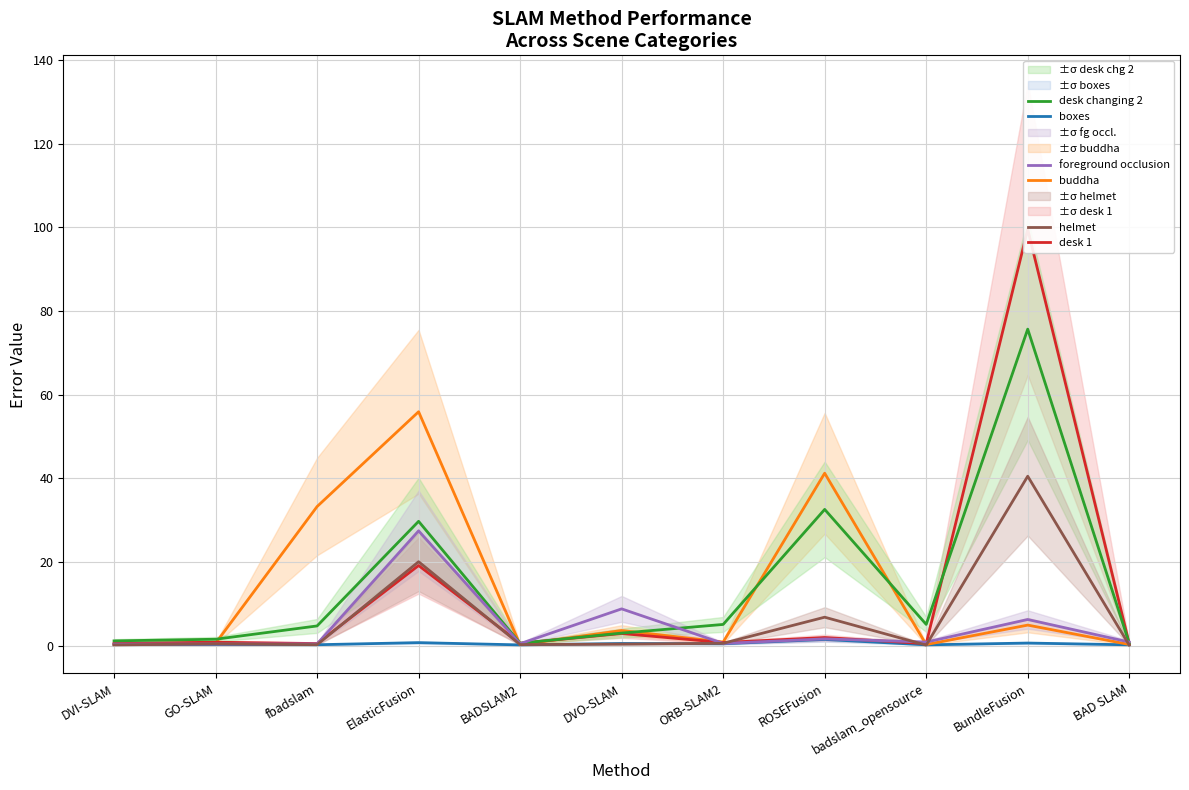

The buddha series shows 33.3 at fbadslam. True or false?

True